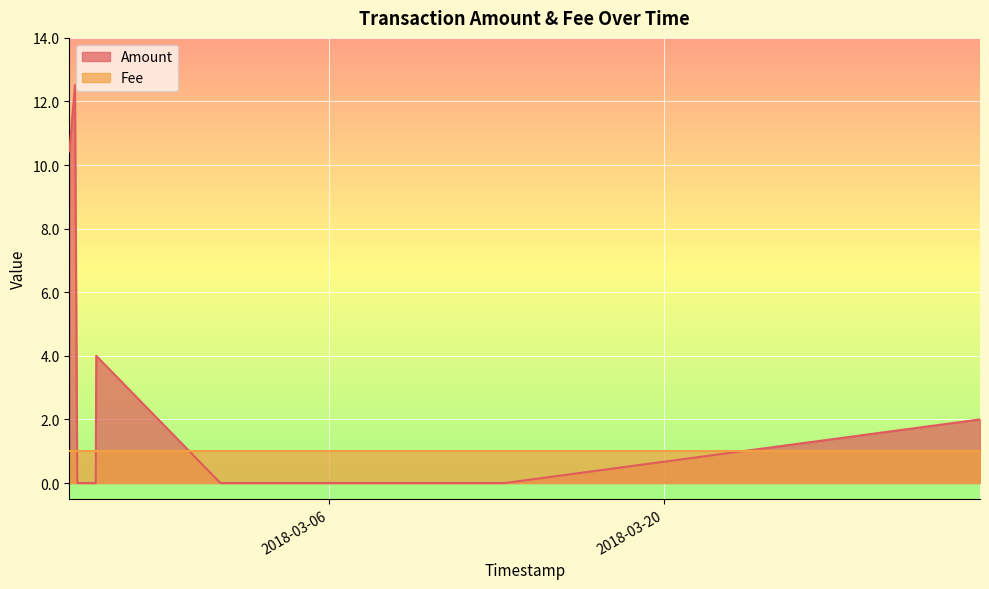

The value at 2018-02-23 03:39:35 is 10.4. True or false?

True